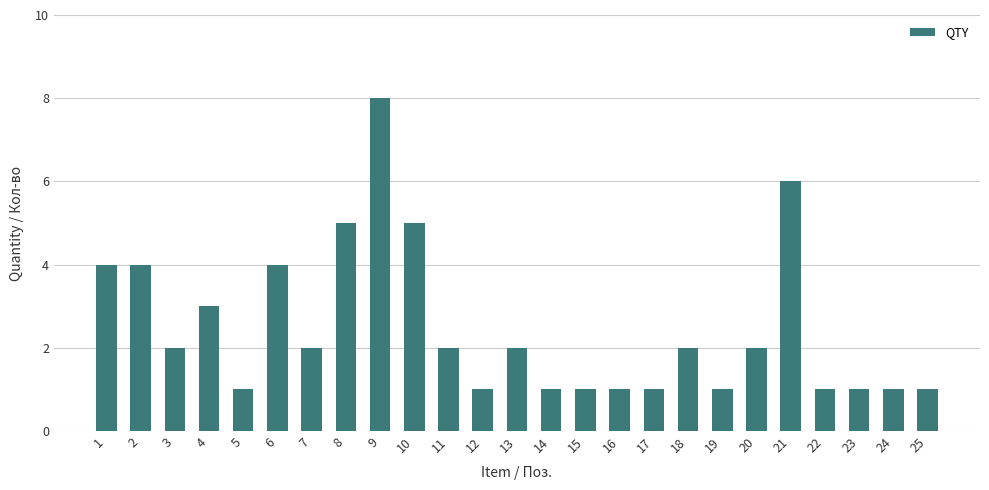

What is the ratio of the value at 6 to the value at 15?

4.0